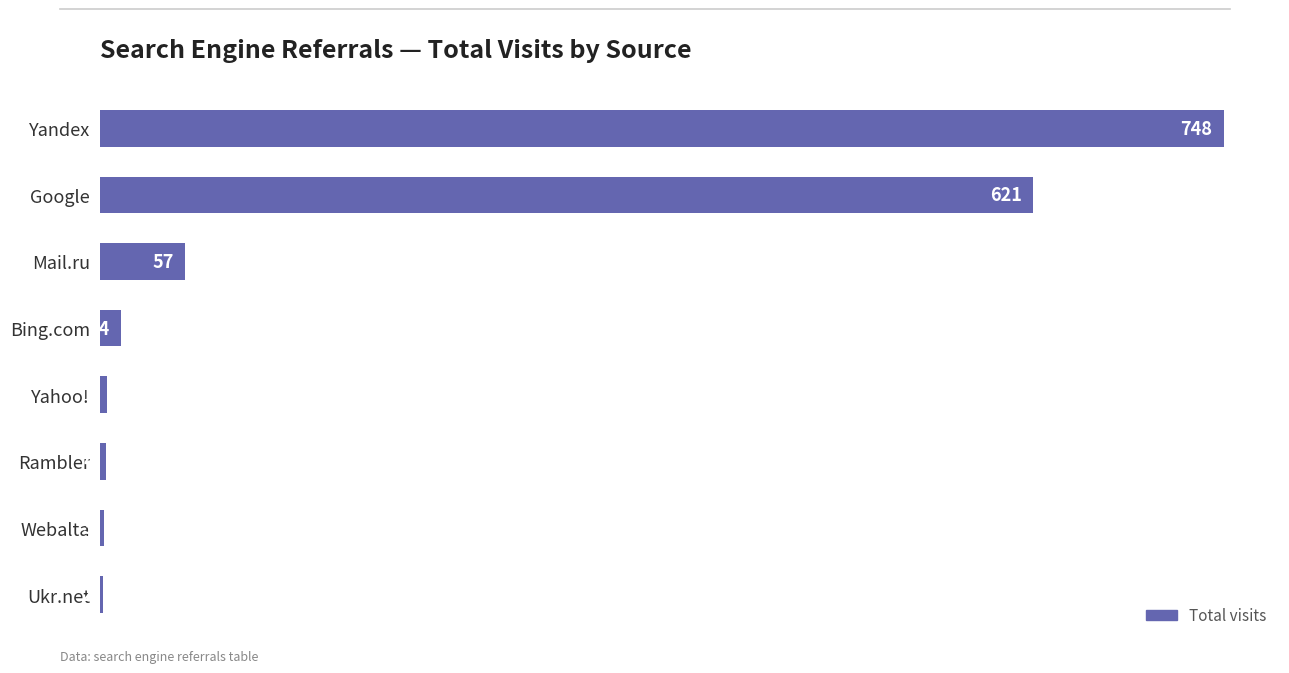

The chart shows a value of 4 at Rambler. True or false?

True